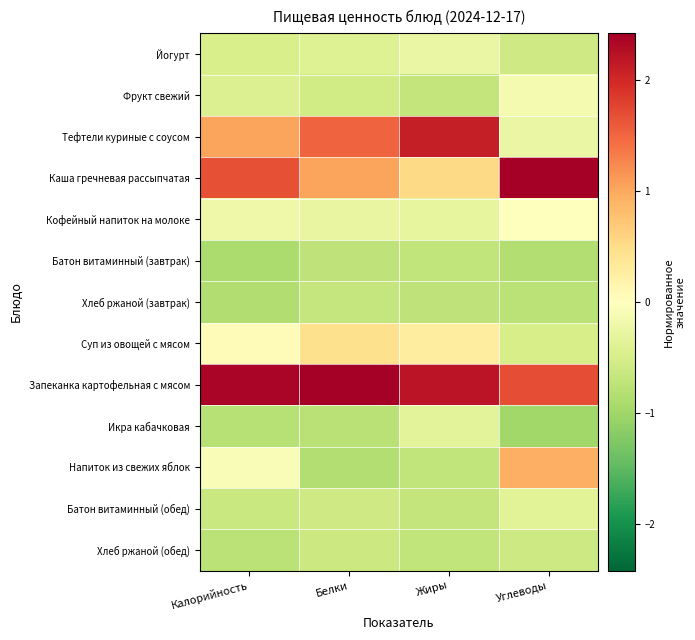

Rank the series at Жиры from lowest to highest value.

Хлеб ржаной (завтрак), Батон витаминный (завтрак), Напиток из свежих яблок, Хлеб ржаной (обед), Фрукт свежий, Батон витаминный (обед), Икра кабачковая, Кофейный напиток на молоке, Йогурт, Суп из овощей с мясом, Каша гречневая рассыпчатая, Тефтели куриные с соусом, Запеканка картофельная с мясом